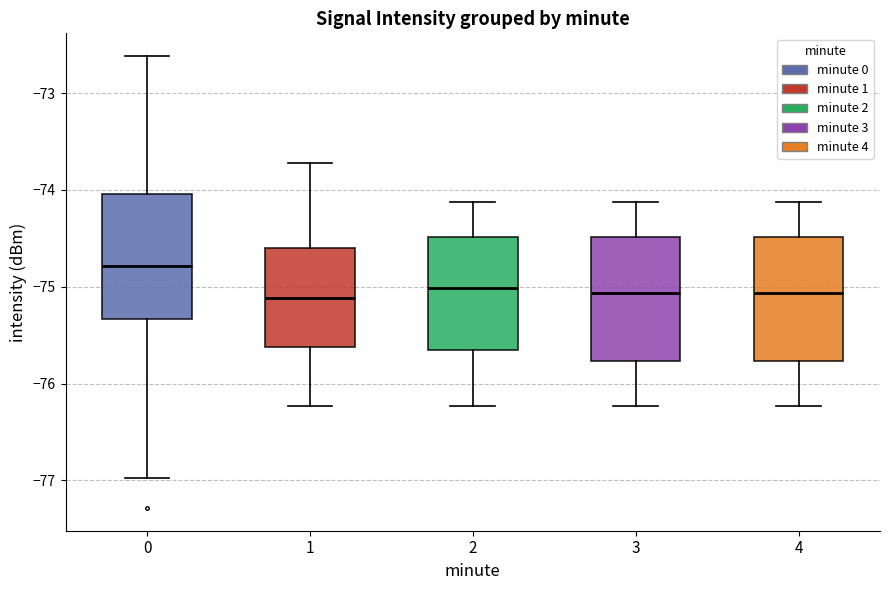

Reading left to right, read every box against the y-axis: the position of its median line, the range the box covers, and the ends of its whiskers. The values are not printed on the chart, so give them approximately, as read against the axis.

0: median -74.8, box -75.3 to -74.0, whiskers -77.0 to -72.6
1: median -75.1, box -75.6 to -74.6, whiskers -76.2 to -73.7
2: median -75.0, box -75.7 to -74.5, whiskers -76.2 to -74.1
3: median -75.1, box -75.8 to -74.5, whiskers -76.2 to -74.1
4: median -75.1, box -75.8 to -74.5, whiskers -76.2 to -74.1